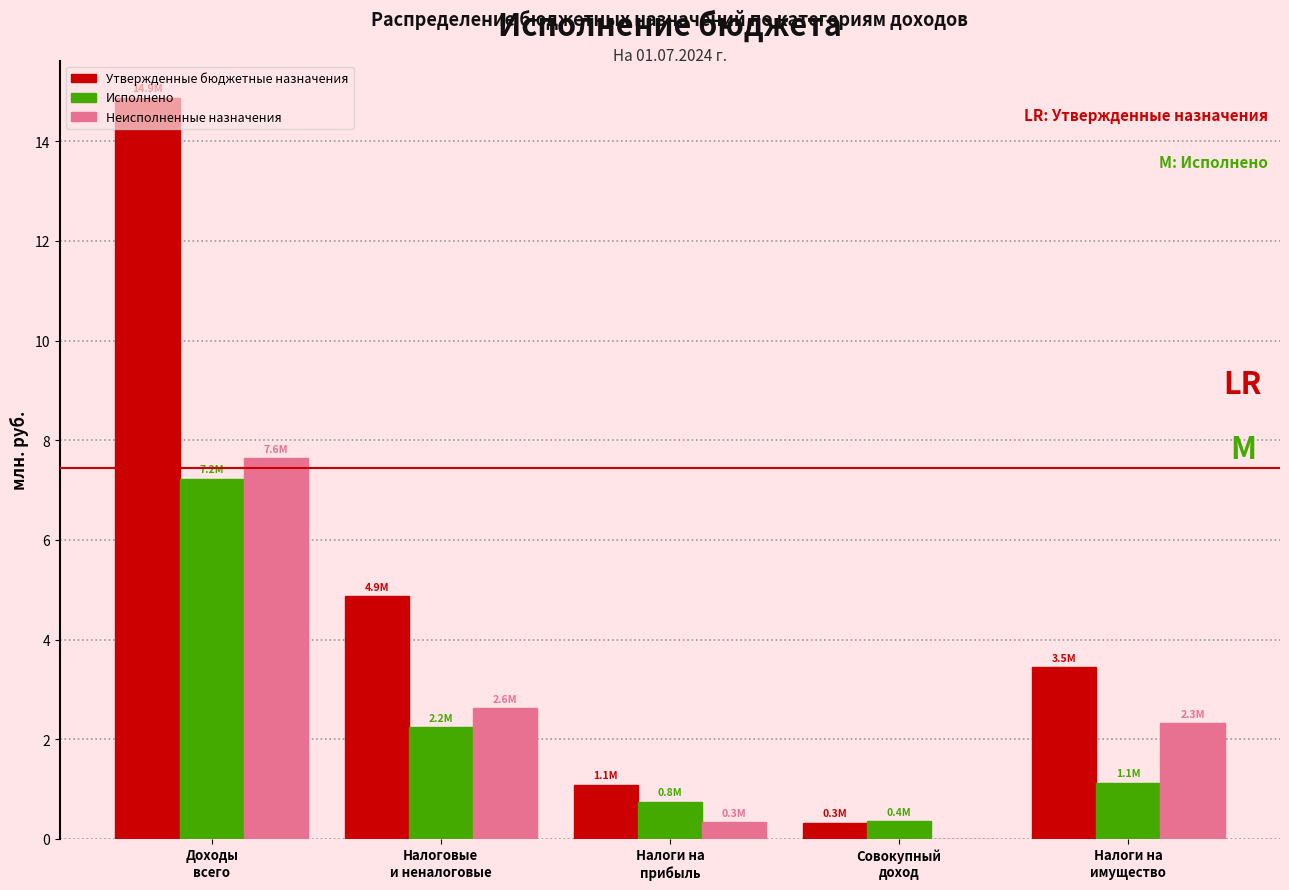

What is the highest value of the Исполнено series?

7.2